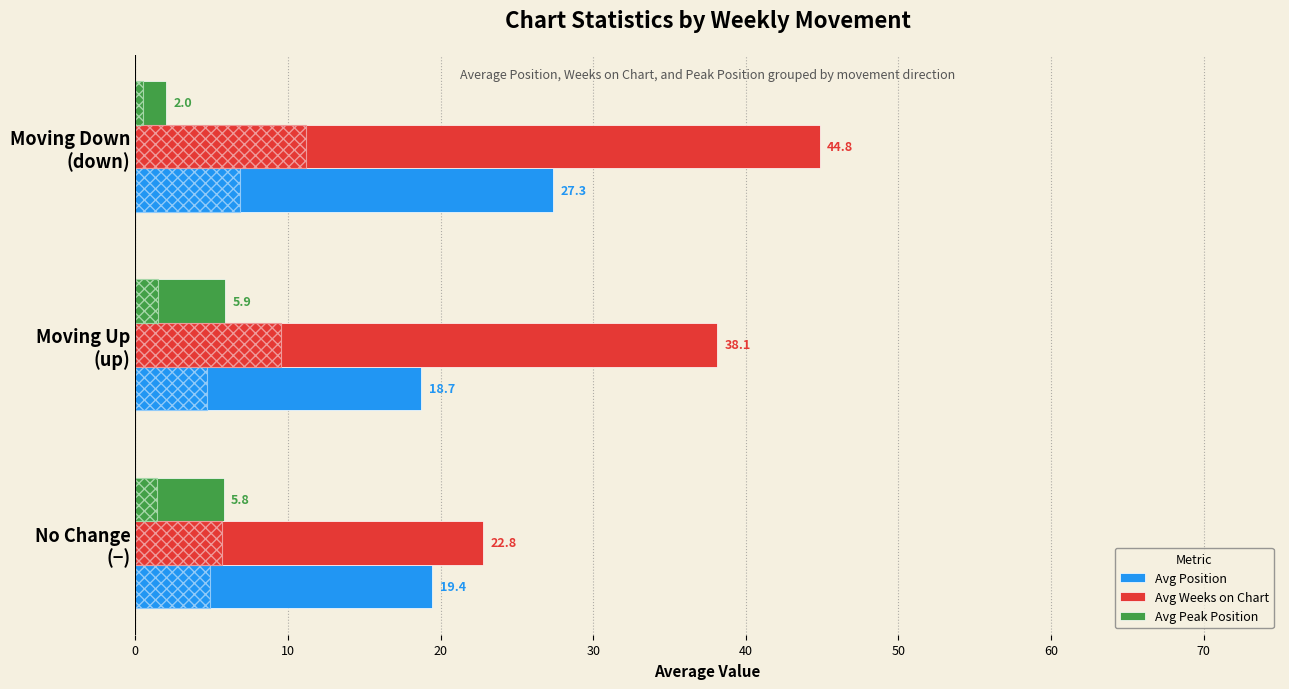

Which series has the largest range (max minus min)?

Avg Weeks on Chart